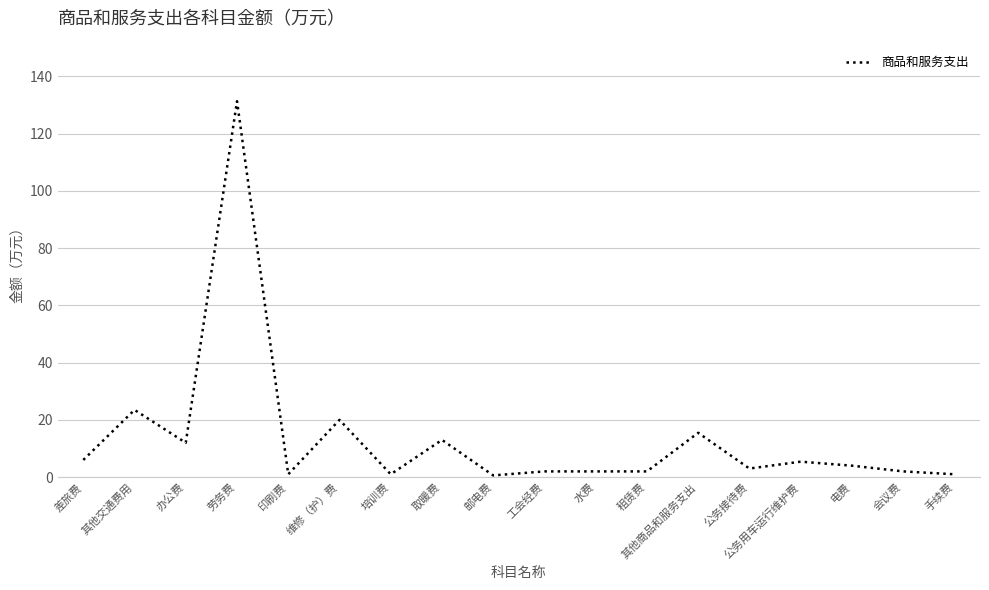

What is the difference between the maximum and minimum values?

130.7